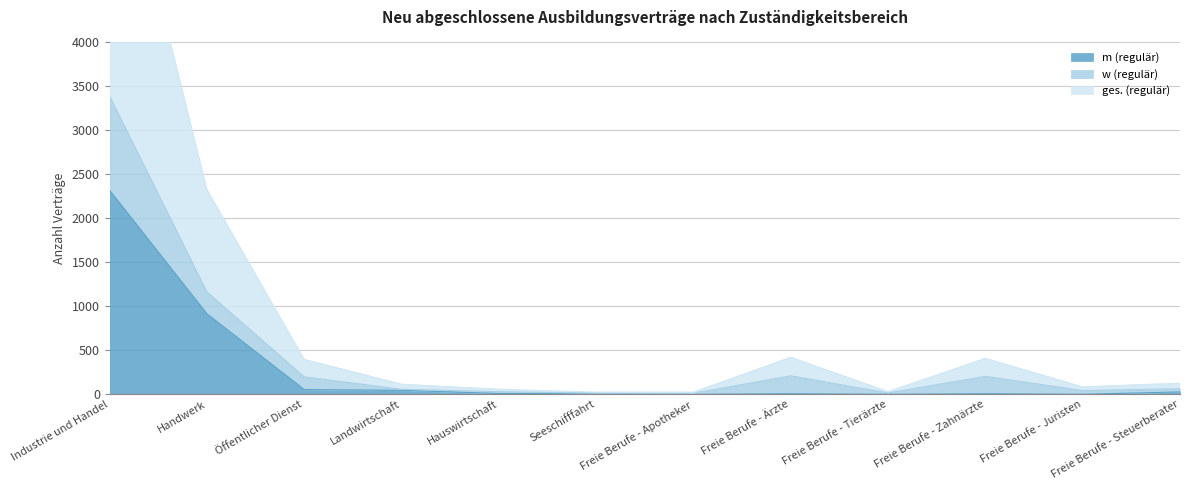

What is the sum of all m (regulär) values?

3393